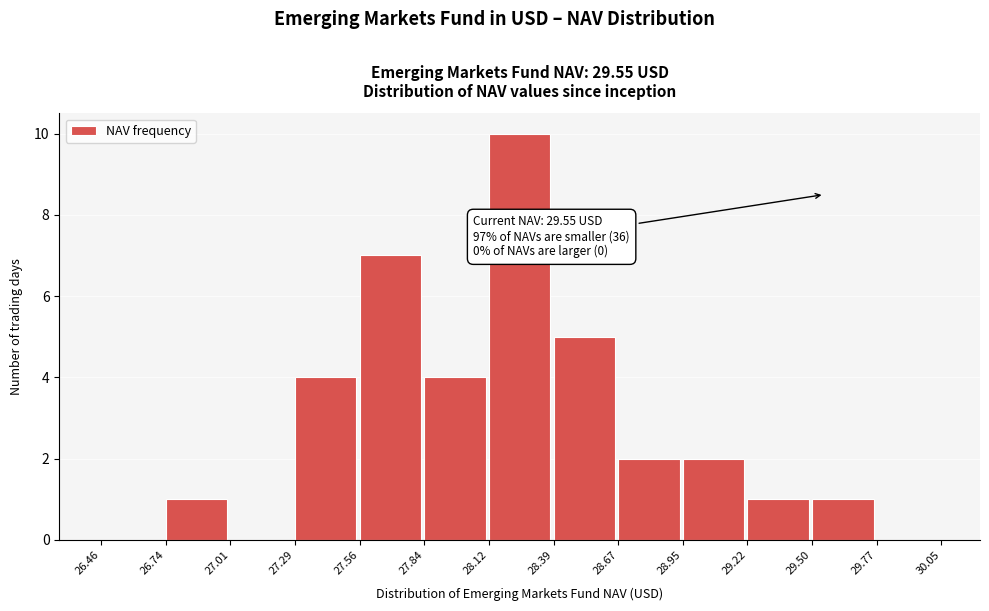

Over which range of the x-axis is the bar tallest?

28.12 to 28.39